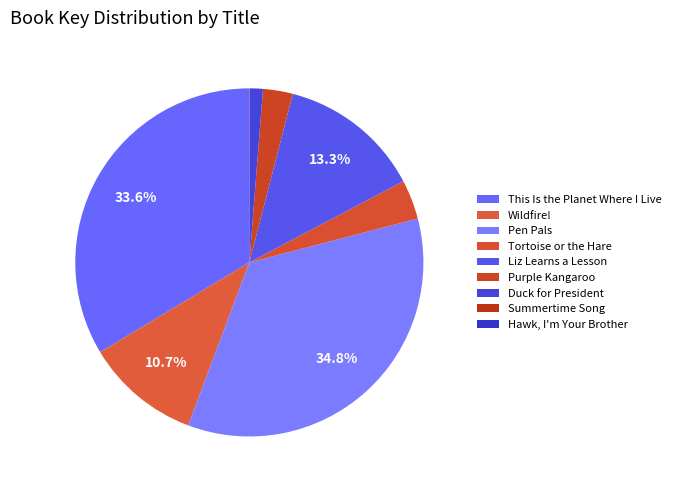

Count the number of slices in the pie.

9